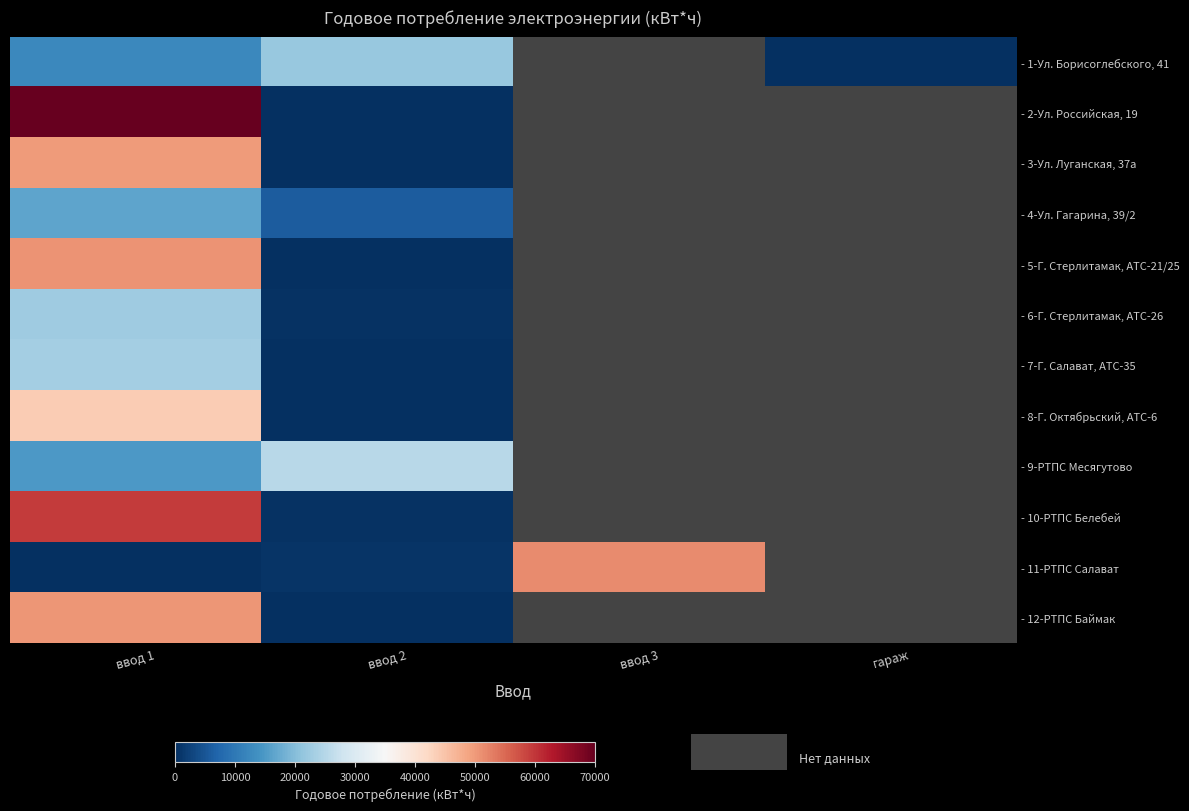

At which category is the sum across all series the highest?

ввод 1